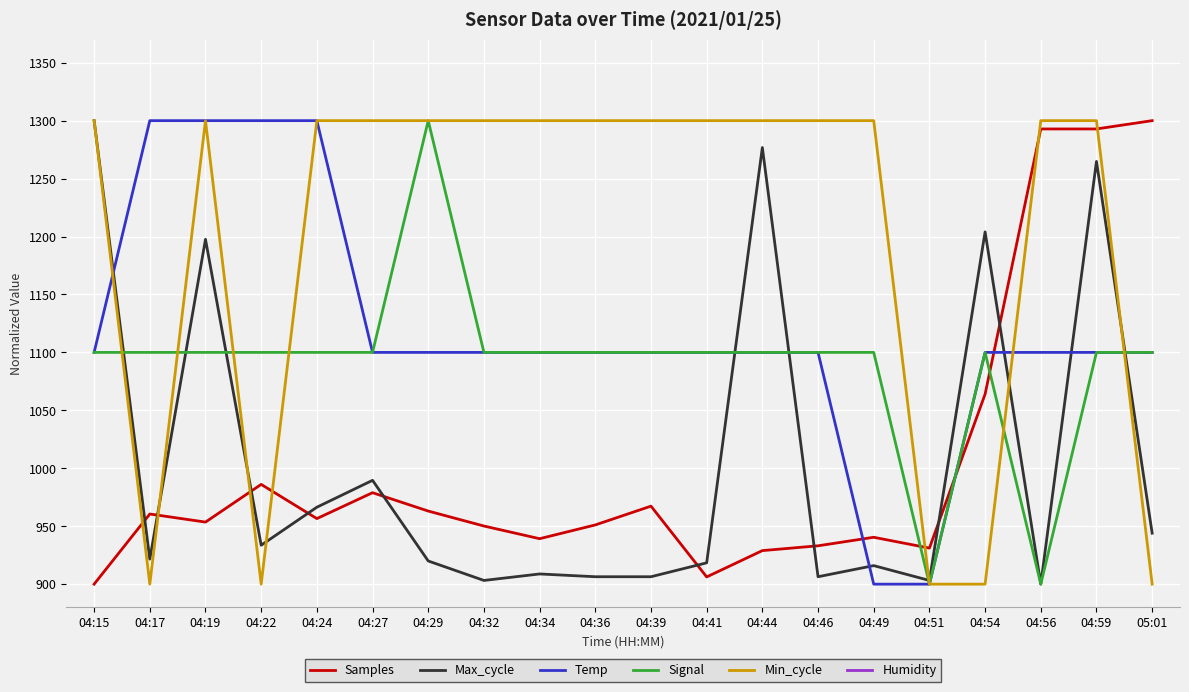

At which category is the sum across all series the highest?

04:59